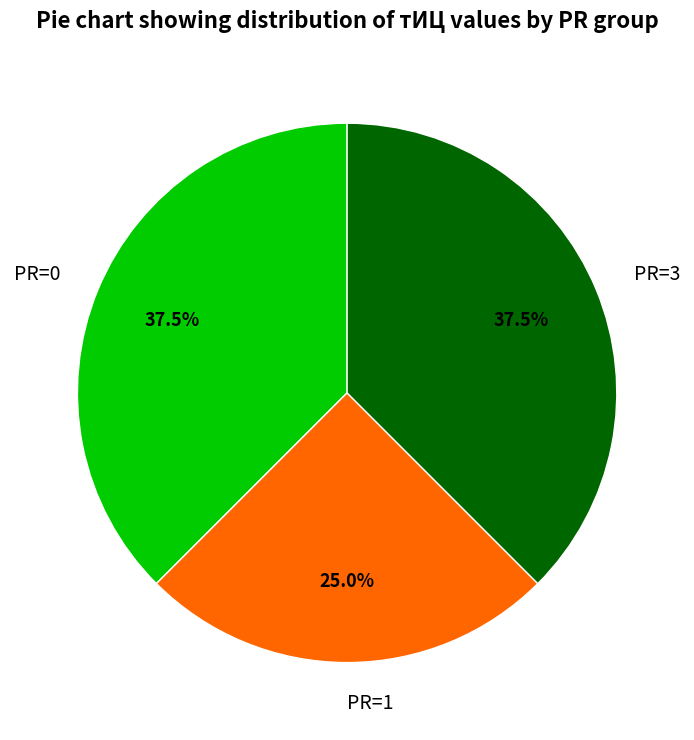

Is there a majority slice in this chart?

No